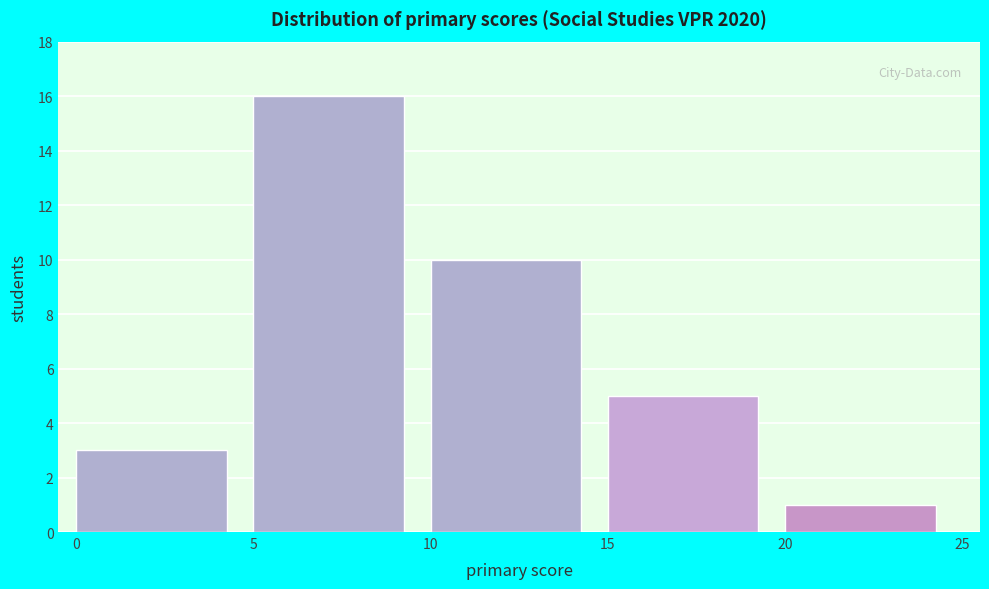

Reading left to right, transcribe this chart: for each bar, give the range it covers on the x-axis and its height. The values are not printed on the chart, so give them approximately, as read against the axis.

0 to 5: 3
5 to 10: 16
10 to 15: 10
15 to 20: 5
20 to 25: 1